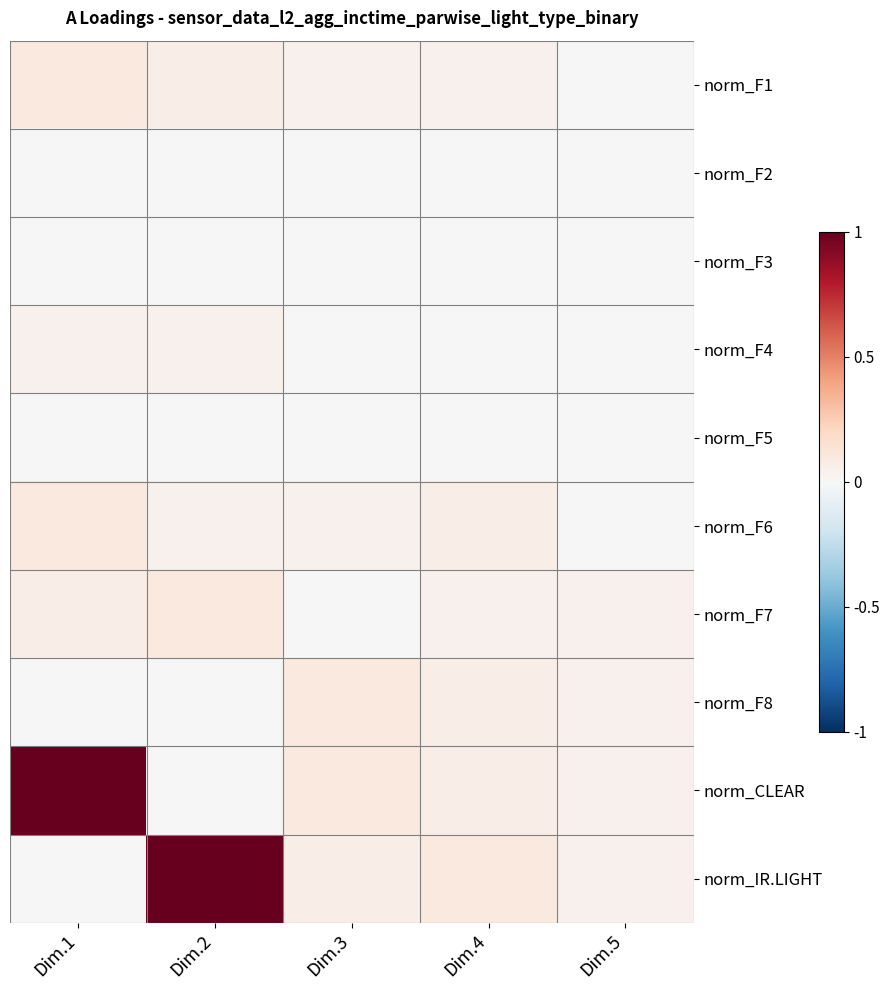

At how many categories does at least one series exceed 0?

5